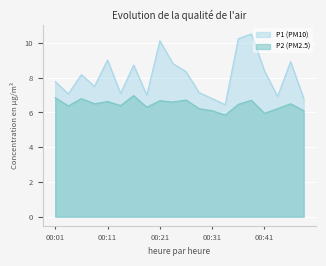

In P1 (PM10), how many points are lower than both neighbors (excluding endpoints)?

6